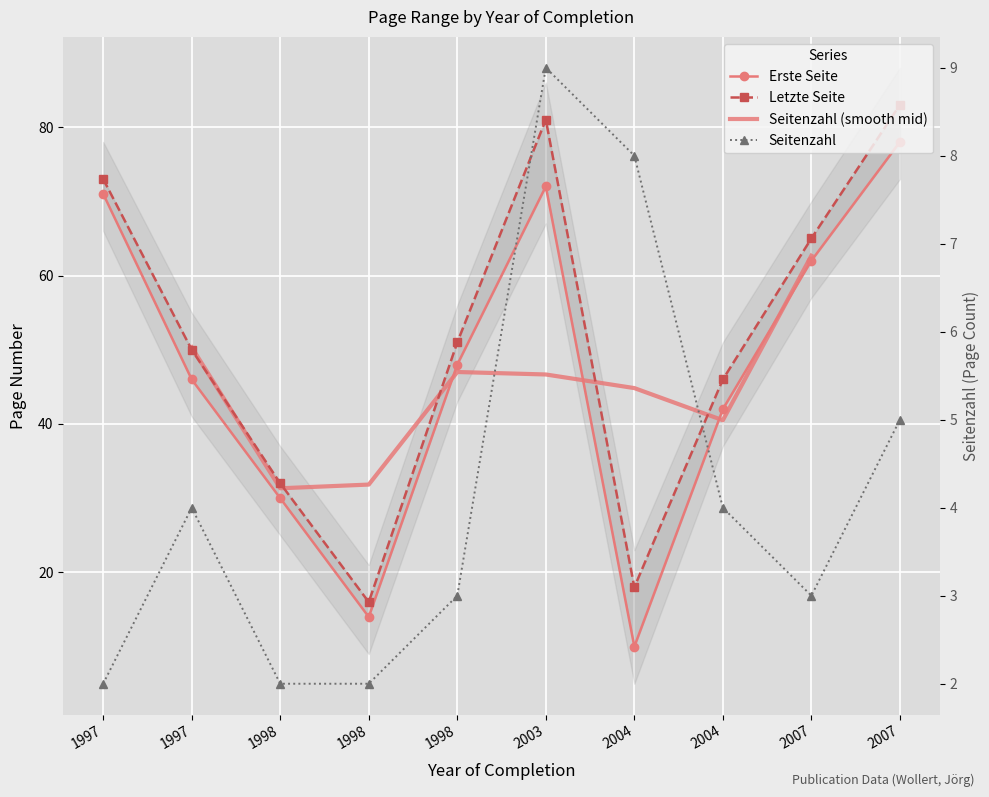

Is the value of Letzte Seite at 2004 greater than the value of Seitenzahl at 2003?

Yes